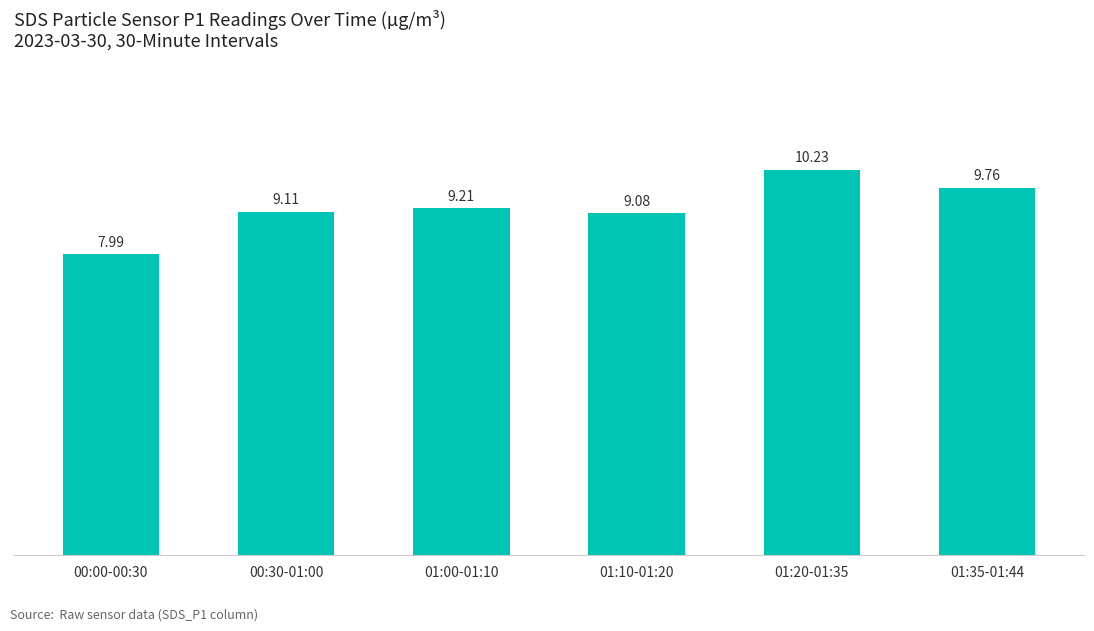

Is it true that the value at 01:20-01:35 is 4.8?

False